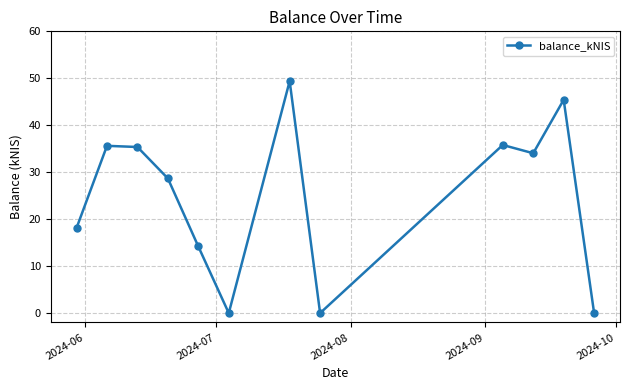

What is the value of the 11th point from the left?

45.4